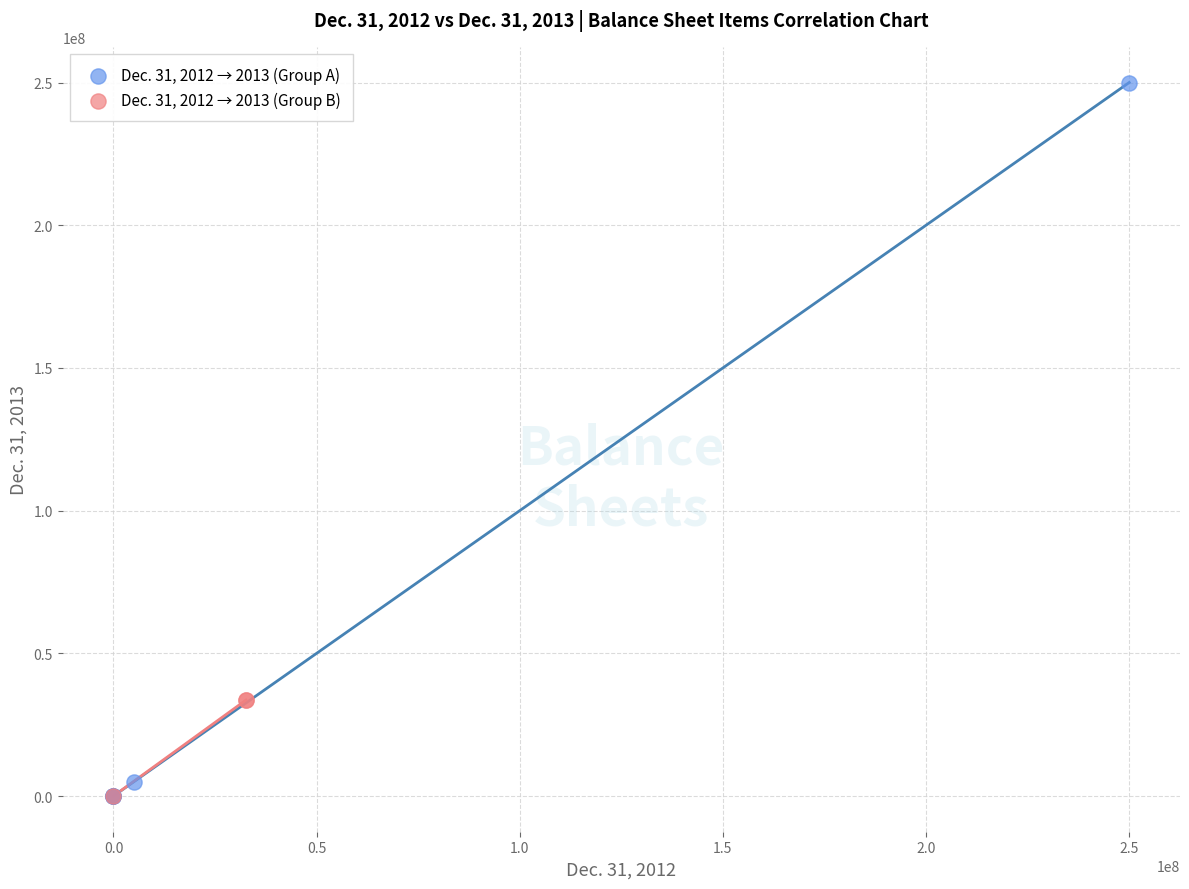

Which series has the widest spread of Y values?

Dec. 31, 2012 → 2013 (Group A)